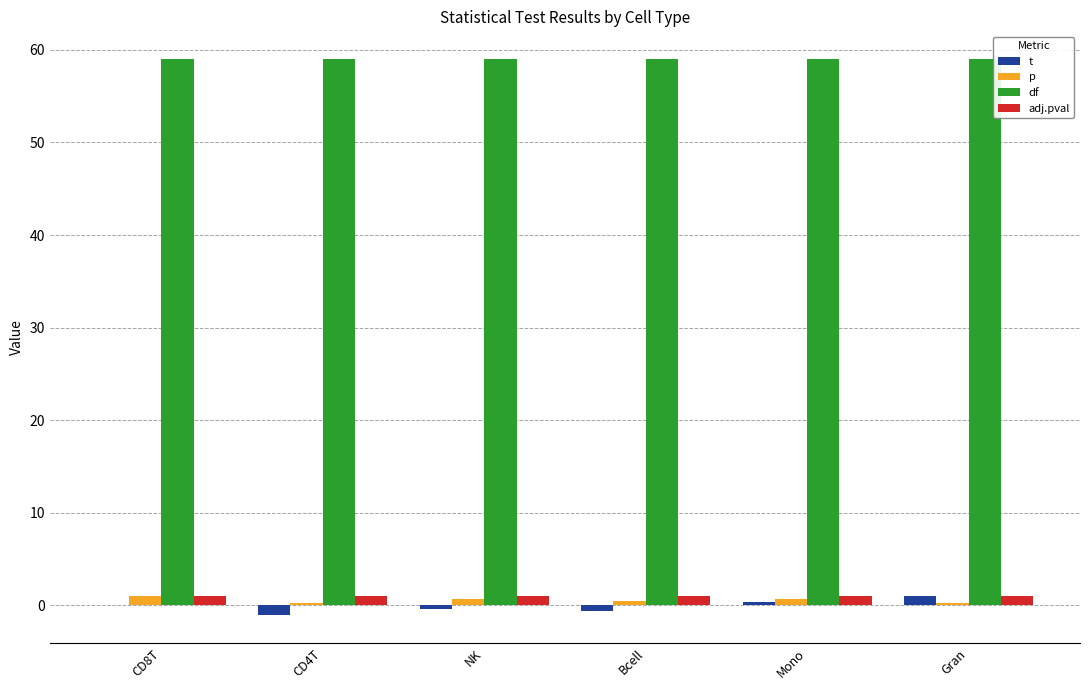

Is it true that df equals 35.6 at Mono?

False